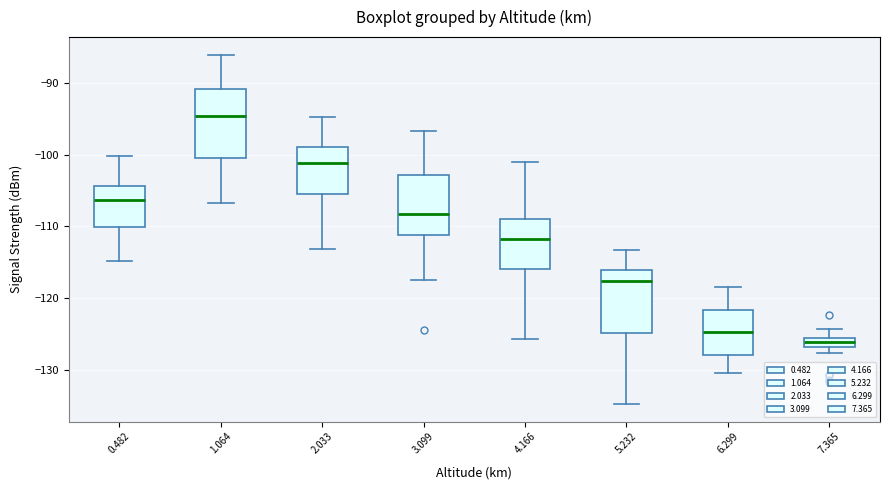

Which box's median line is the lowest?

7.365